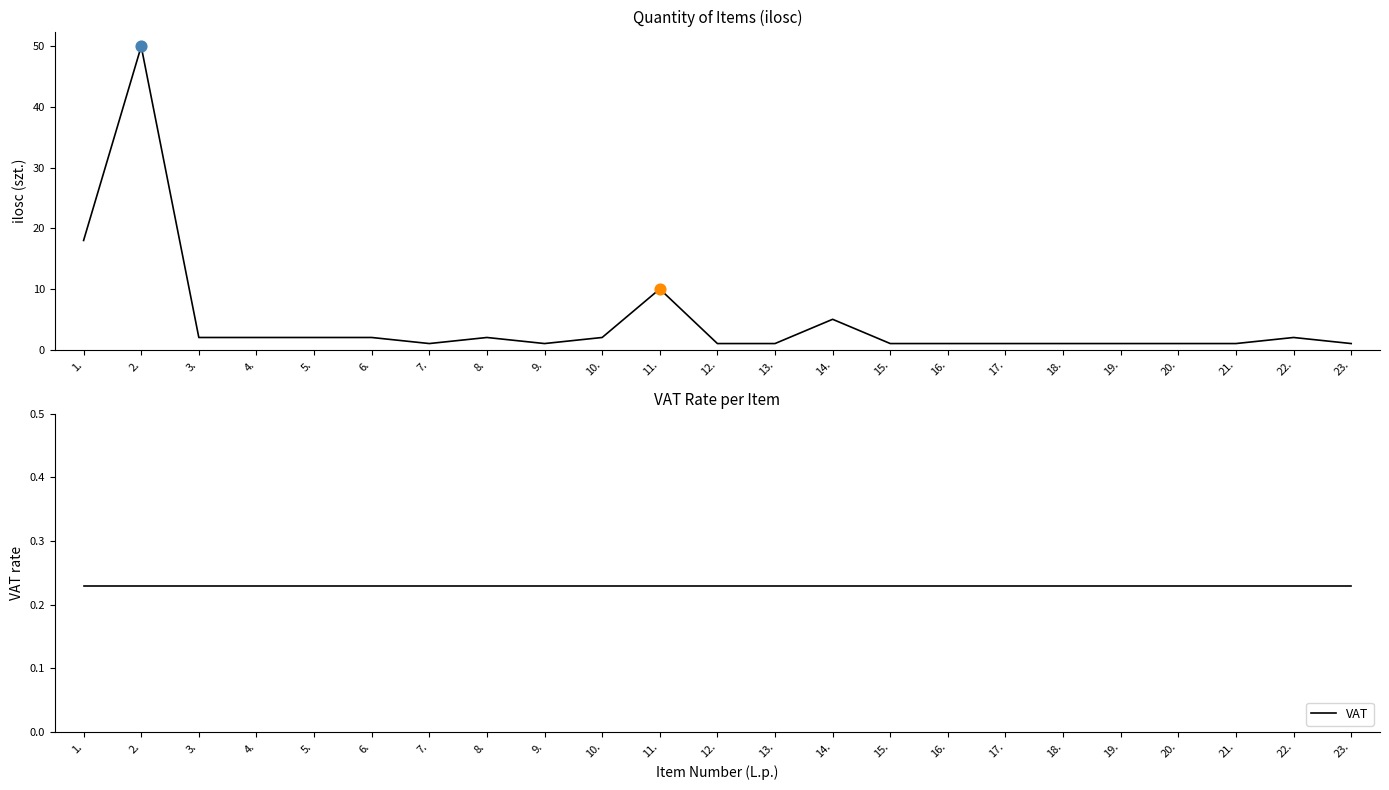

At how many categories does at least one series exceed 47?

1